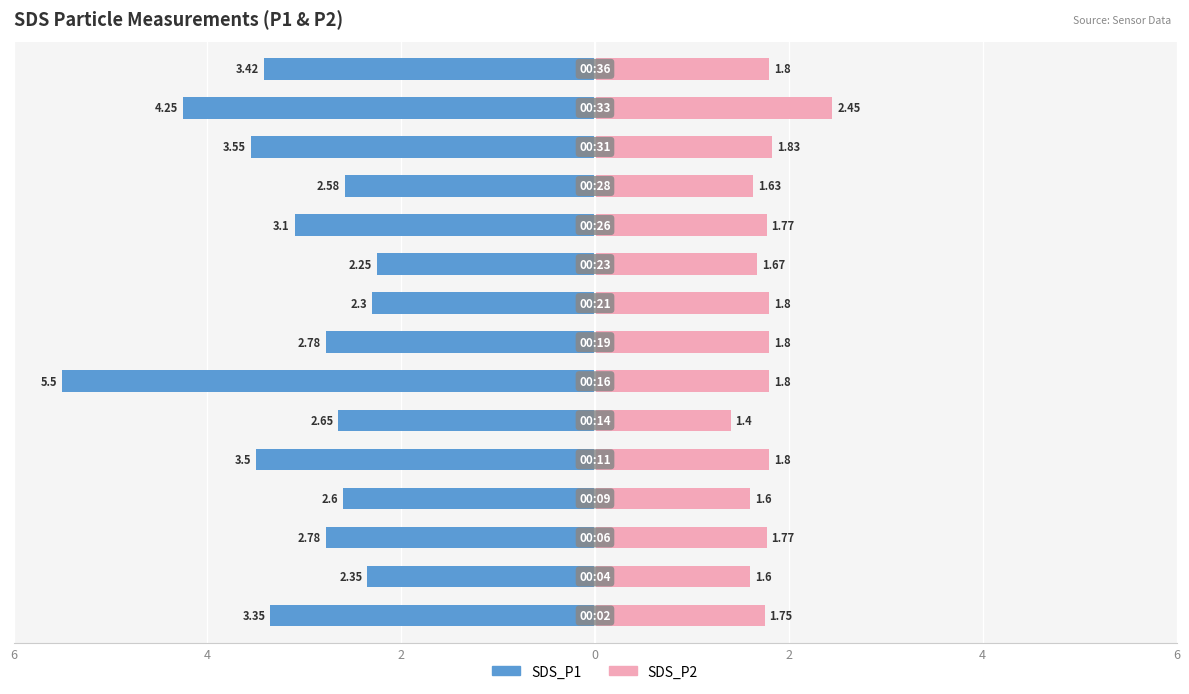

Is the value of SDS_P1 at 6 greater than the value of SDS_P2 at 4?

No